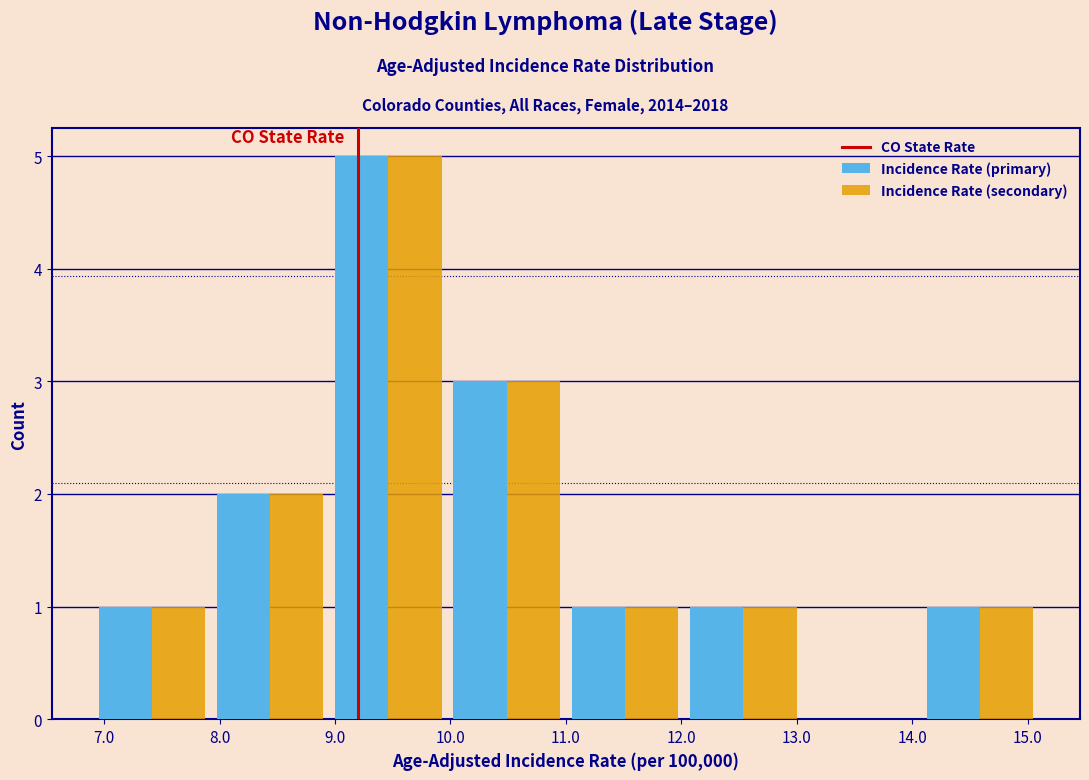

What is the height of the Incidence Rate (primary) bar covering 7.9 to 9.0 on the x-axis? Neither the bar edges nor the heights are printed on the chart, so give them approximately, as read against the axes.

2